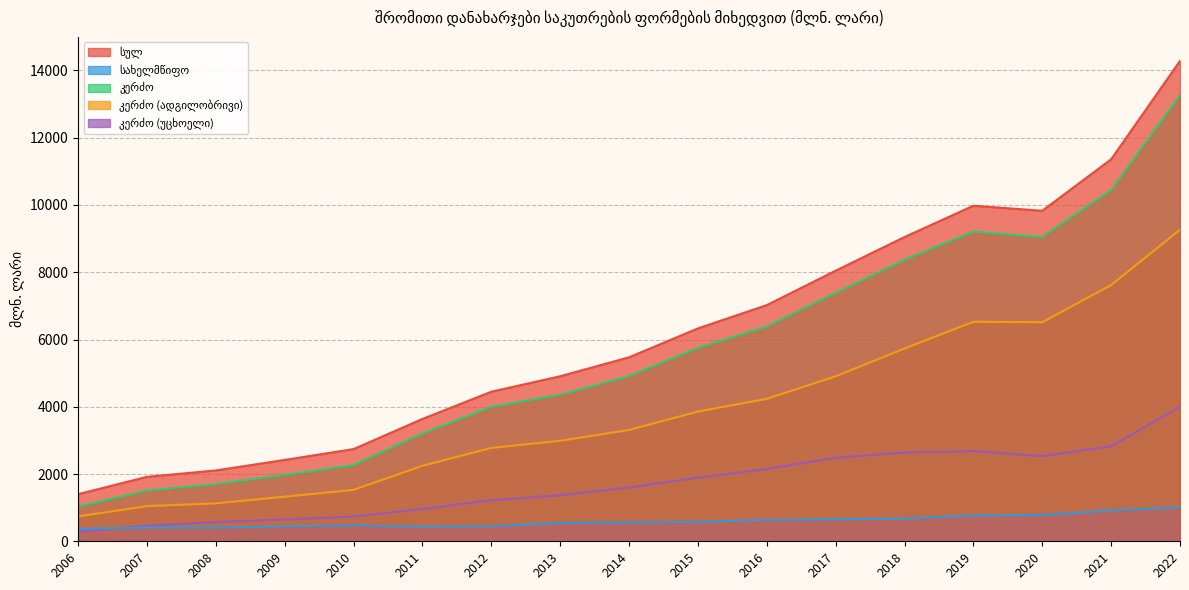

Where is the first local maximum for კერძო (უცხოელი)?

2019